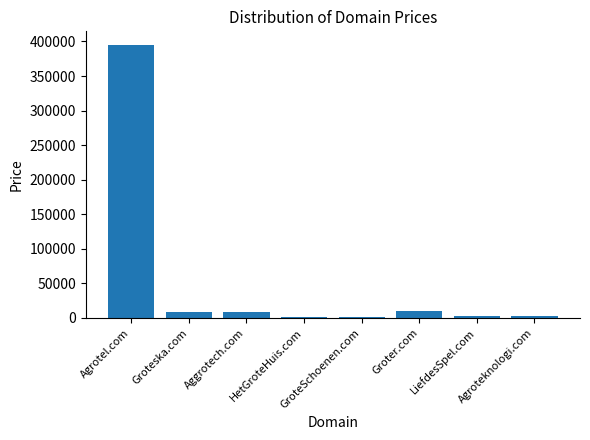

What is the label of the 1st bar from the left?

Agrotel.com